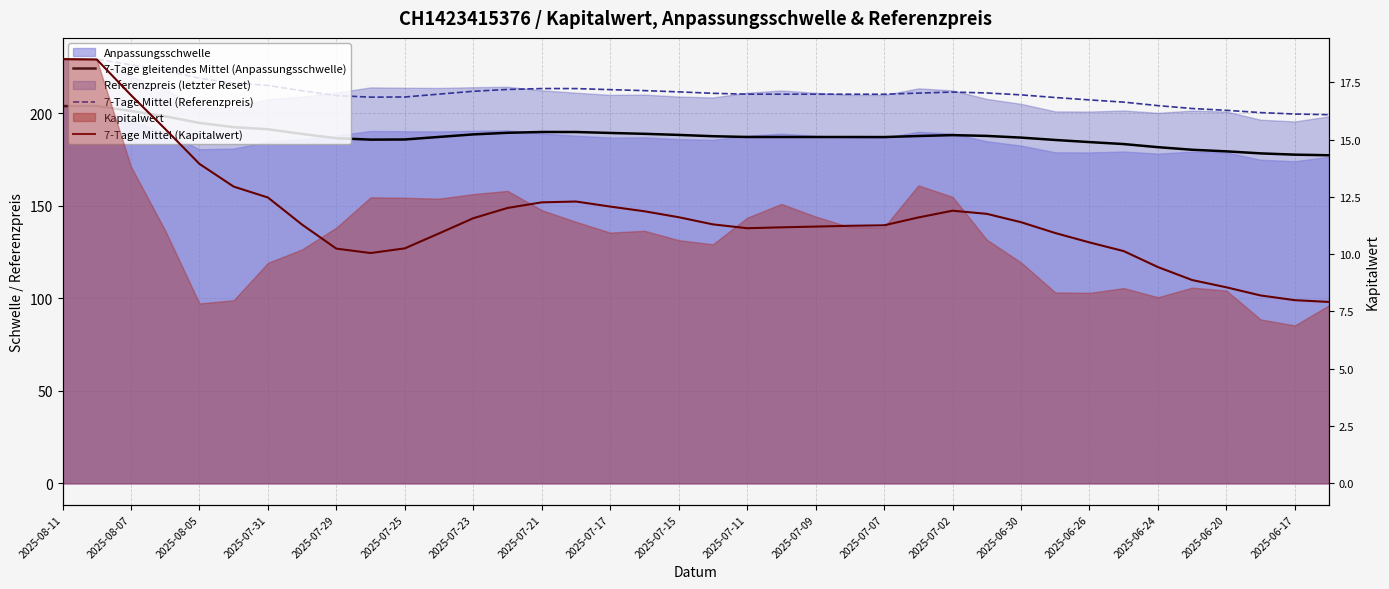

In 7-Tage gleitendes Mittel (Anpassungsschwelle), how many points are higher than both neighbors (excluding endpoints)?

3